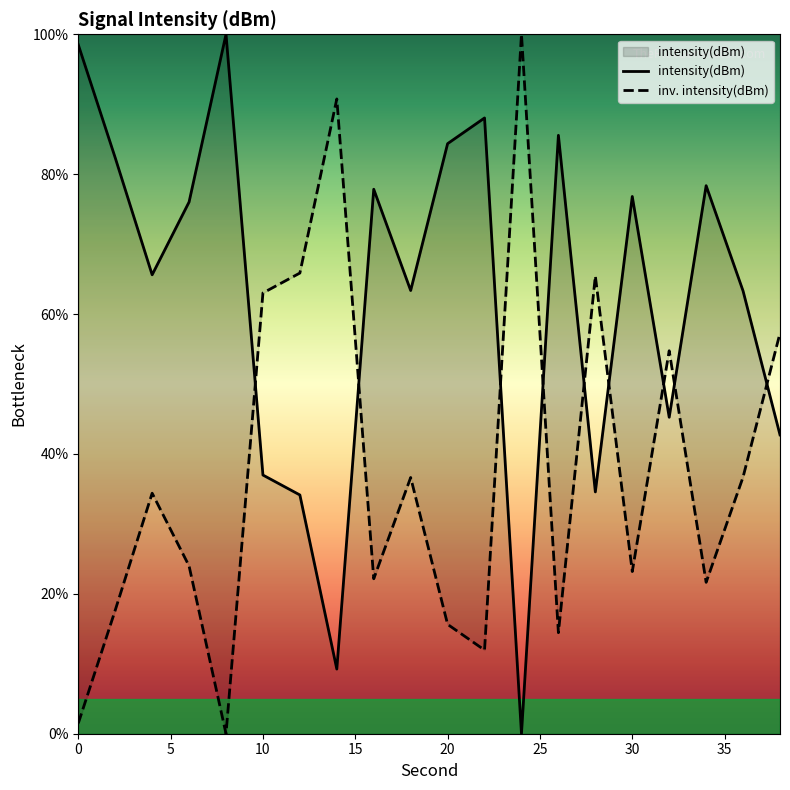

How many points are higher than both their immediate neighbors (excluding endpoints)?

6